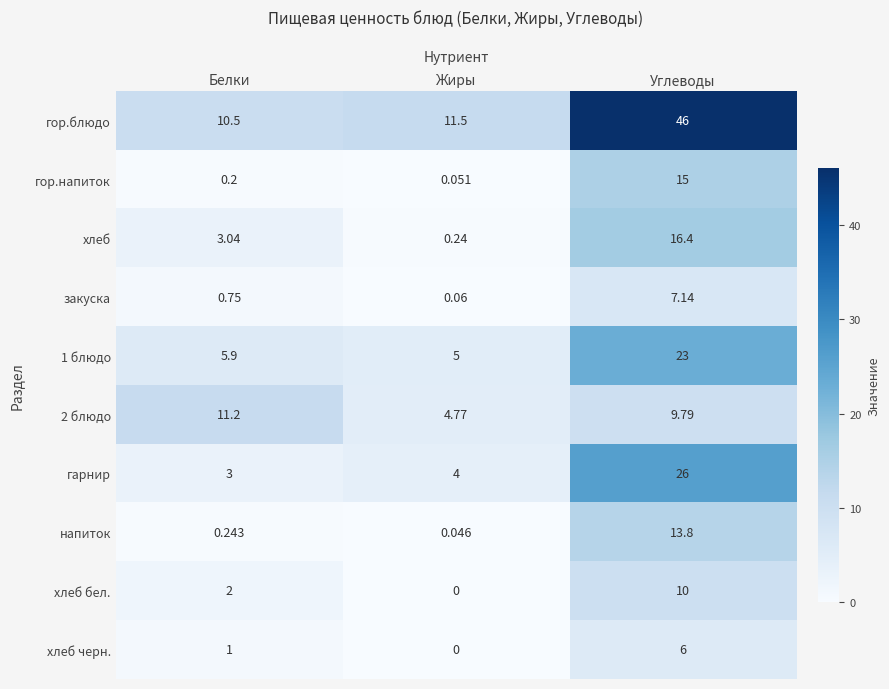

What is the total value across all series at Жиры?

25.7